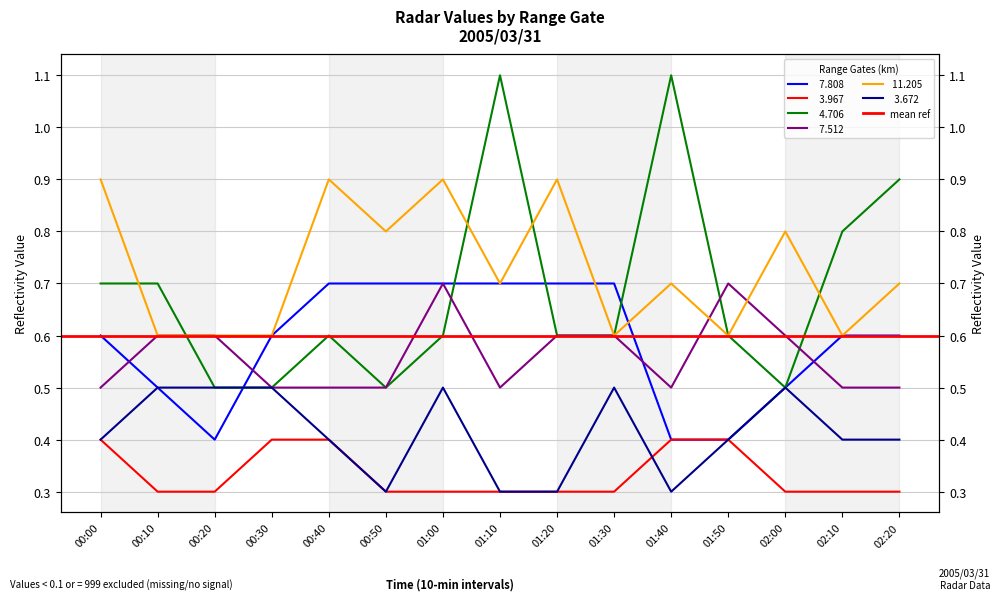

True or false:   7.512 and   3.672 cross at least once.

False